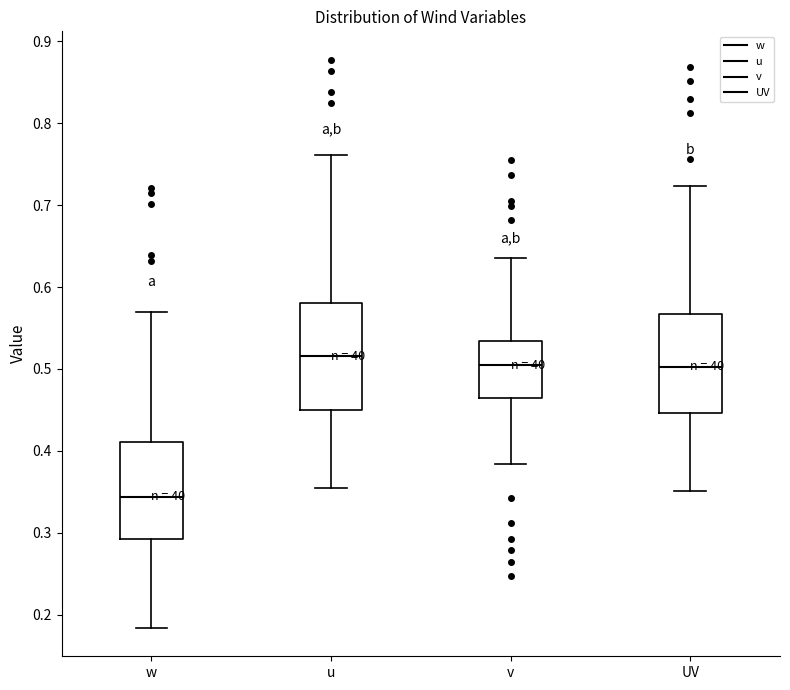

Reading left to right, read every box against the y-axis: the position of its median line, the range the box covers, and the ends of its whiskers. The values are not printed on the chart, so give them approximately, as read against the axis.

w: median 0.34, box 0.29 to 0.41, whiskers 0.18 to 0.57
u: median 0.52, box 0.45 to 0.58, whiskers 0.35 to 0.76
v: median 0.50, box 0.46 to 0.53, whiskers 0.38 to 0.64
UV: median 0.50, box 0.45 to 0.57, whiskers 0.35 to 0.72